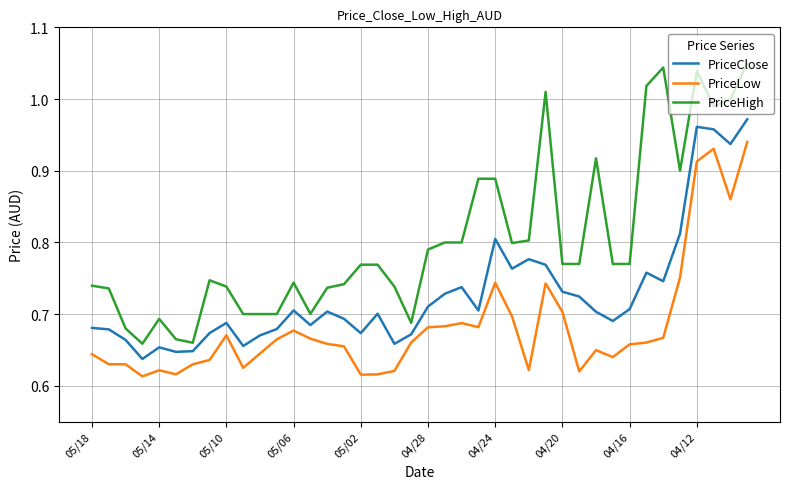

Rank the series by their maximum value, from lowest to highest.

PriceLow, PriceClose, PriceHigh